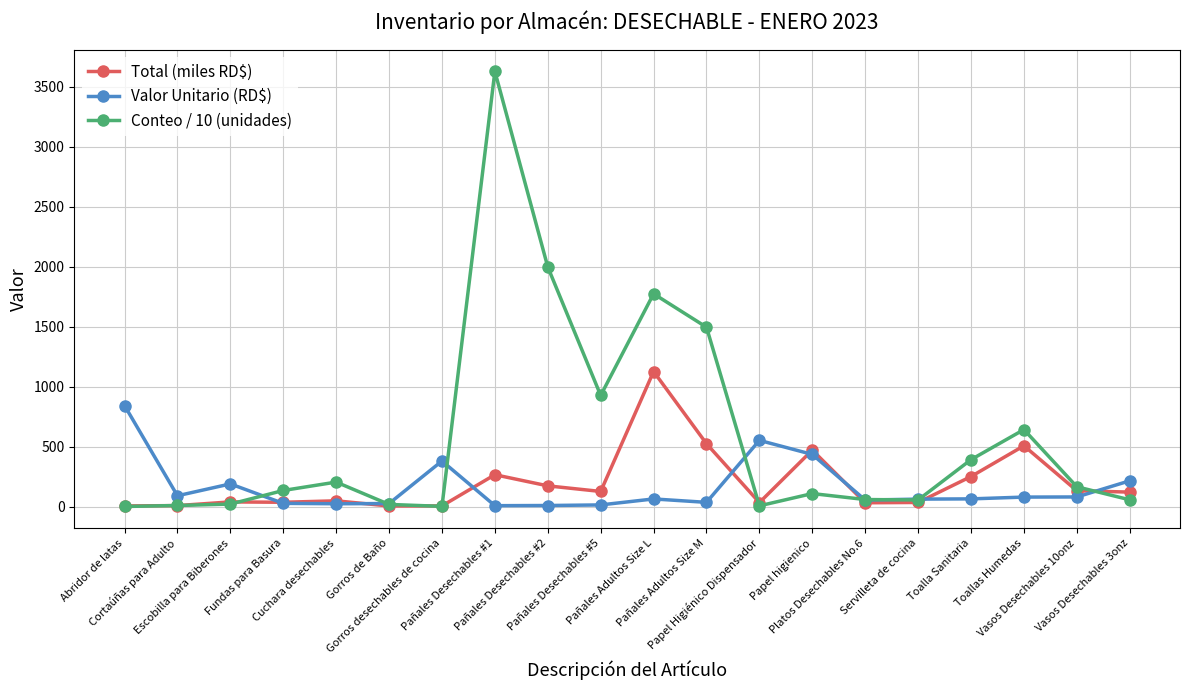

True or false: Total (miles RD$) has more than 1 interior local peaks.

True